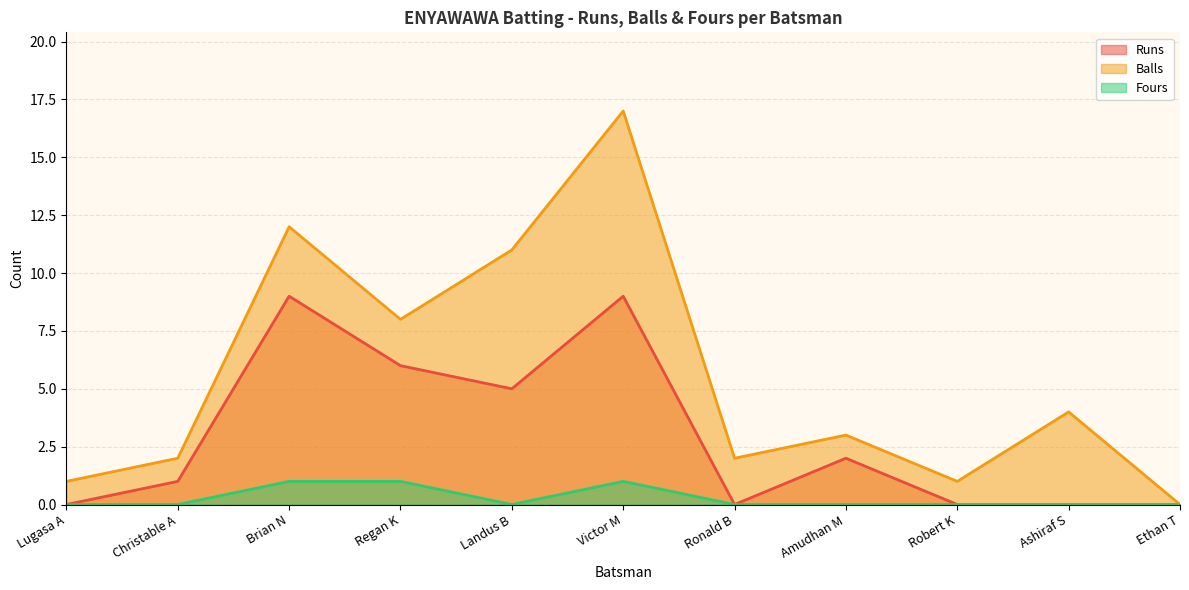

List the series in order of their overall mean, highest first.

Balls, Runs, Fours